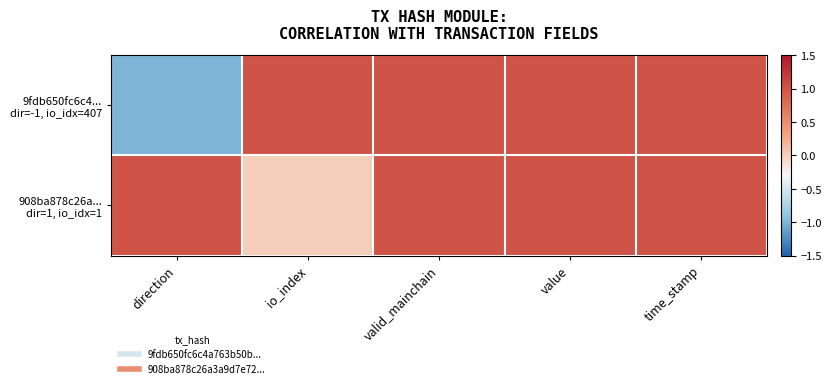

Rank the series by their maximum value, from highest to lowest.

9fdb650fc6c4... dir=-1, io_idx=407, 908ba878c26a... dir=1, io_idx=1